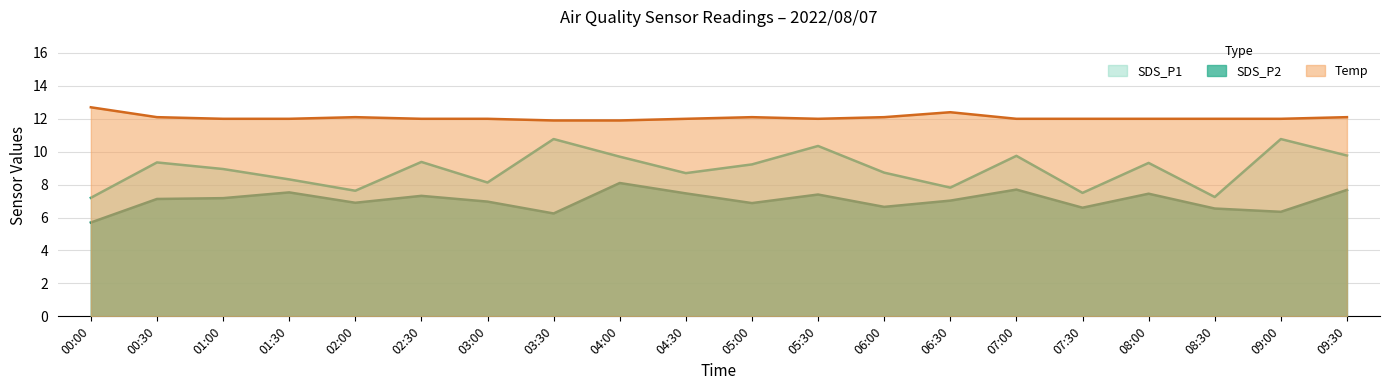

Where is SDS_P2 nearest to the value 6?

03:30